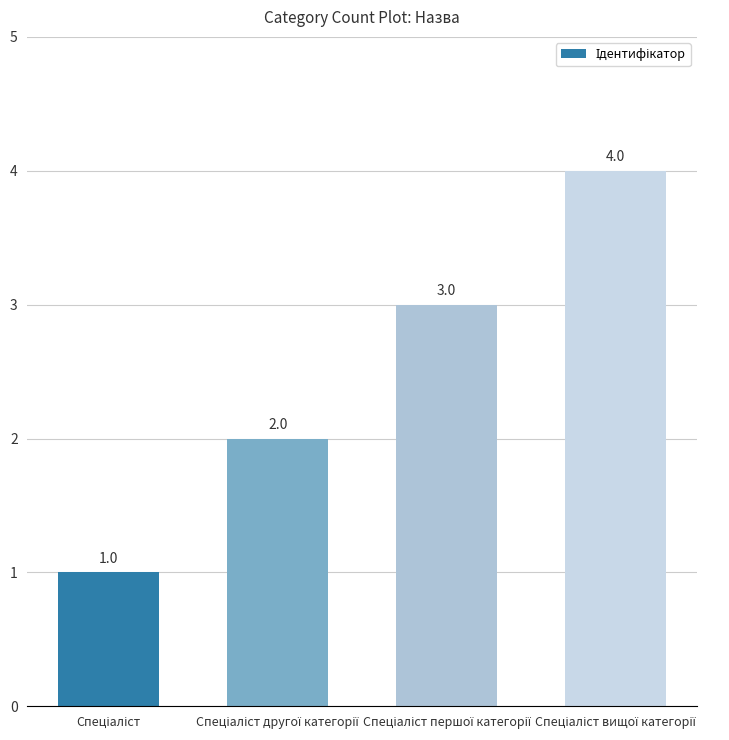

How many values are between 2 and 4?

3